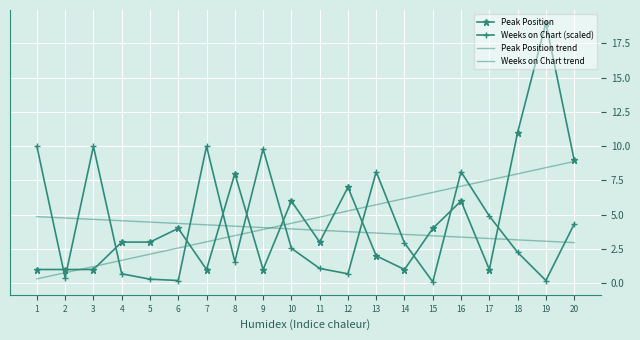

At which category is the sum across all series the highest?

19